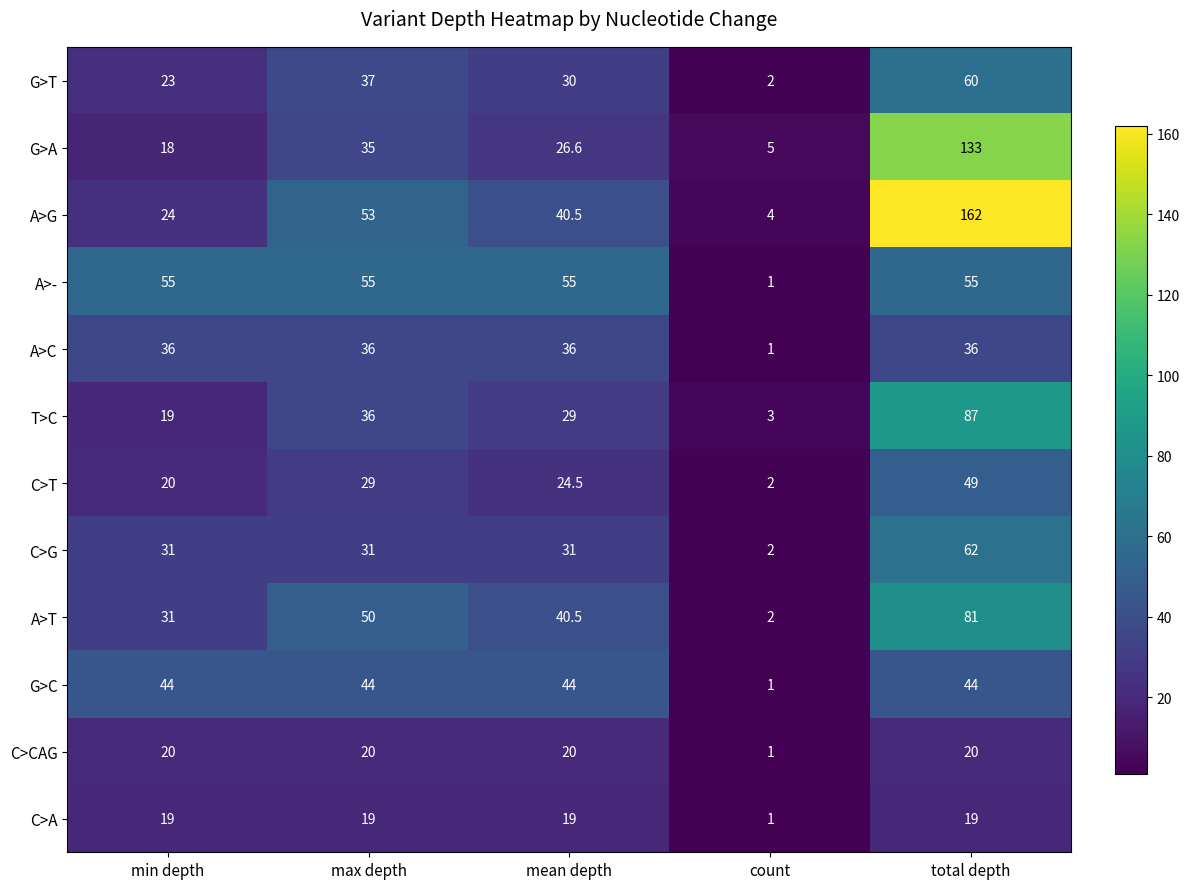

Which category has the highest value across all series?

total depth